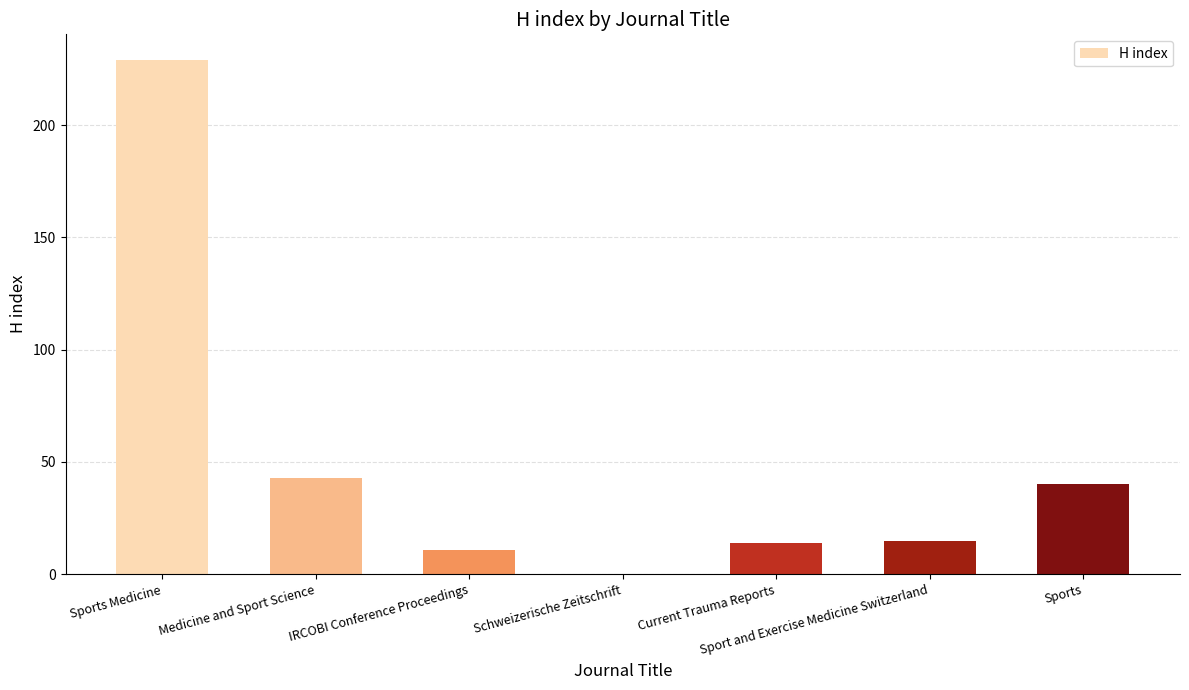

At which category does the chart reach its peak across all series?

Sports Medicine